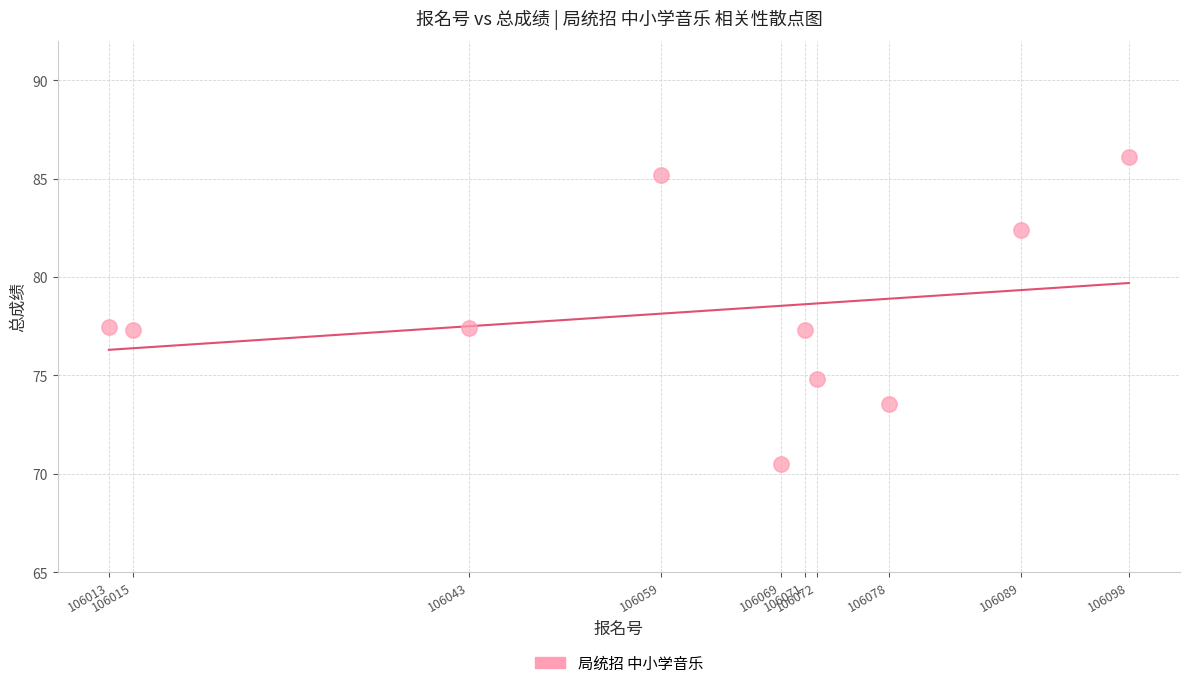

What is the range of X values (max minus min)?

85.0